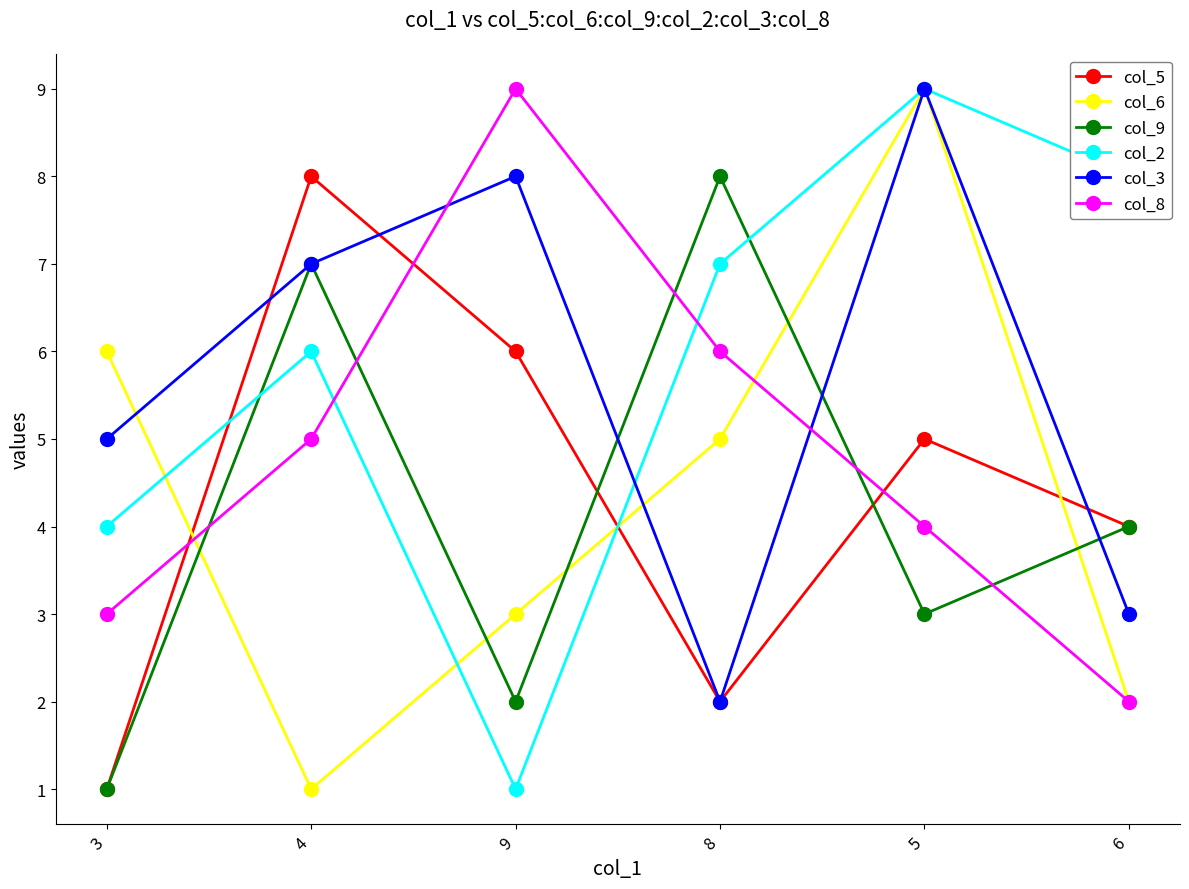

Is it true that col_6 equals 6 at 3?

True